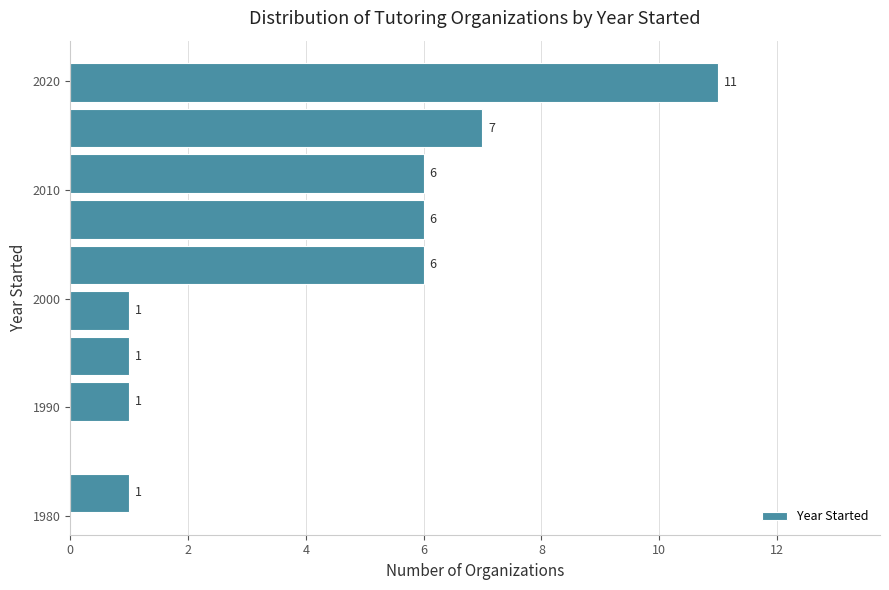

Over which range of the y-axis is the bar longest?

2017.8 to 2022.0